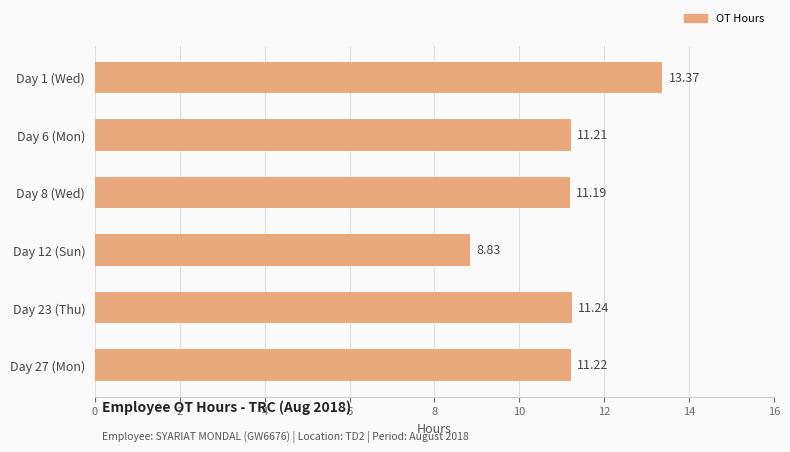

Which has a higher value, Day 27 (Mon) or Day 8 (Wed)?

Day 27 (Mon)